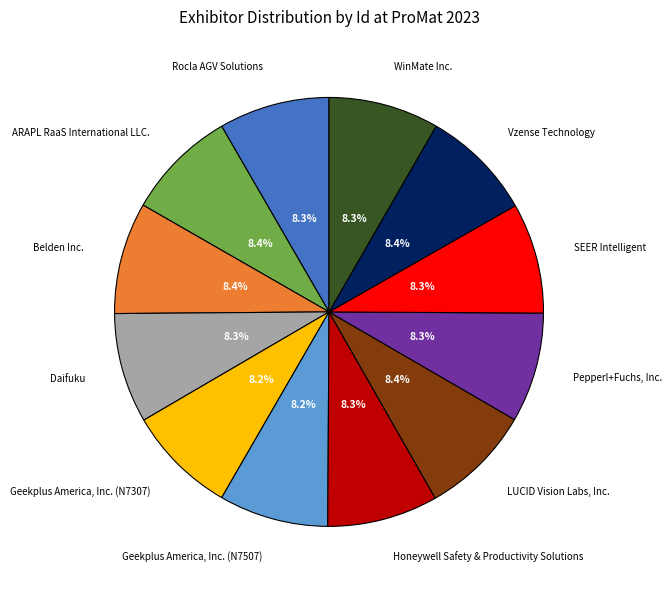

Is there any slice that represents more than half of the pie?

No